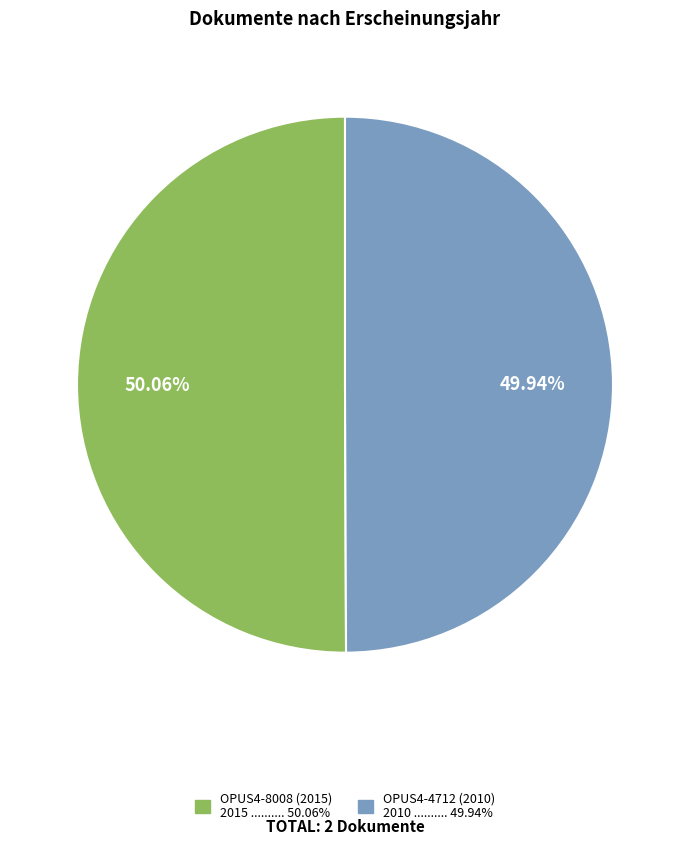

How many segments does this pie chart have?

2